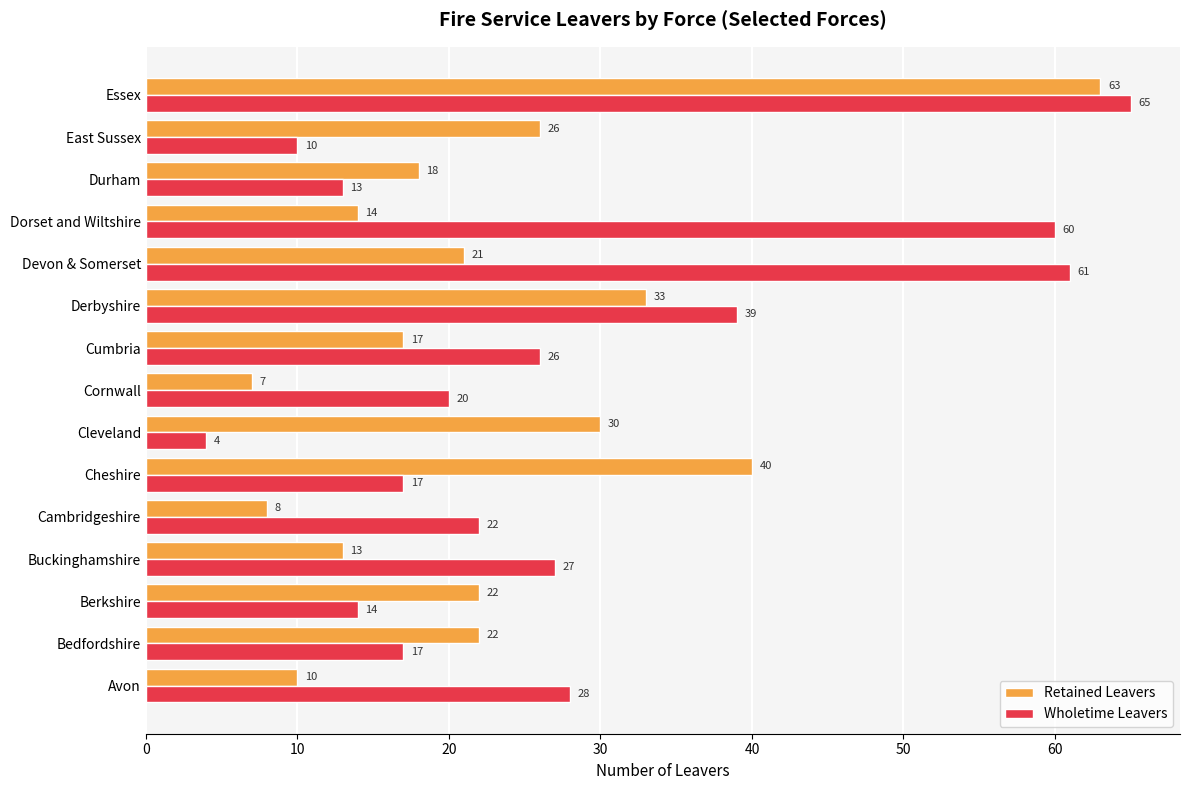

What is the difference between the highest and lowest values at Cambridgeshire?

14